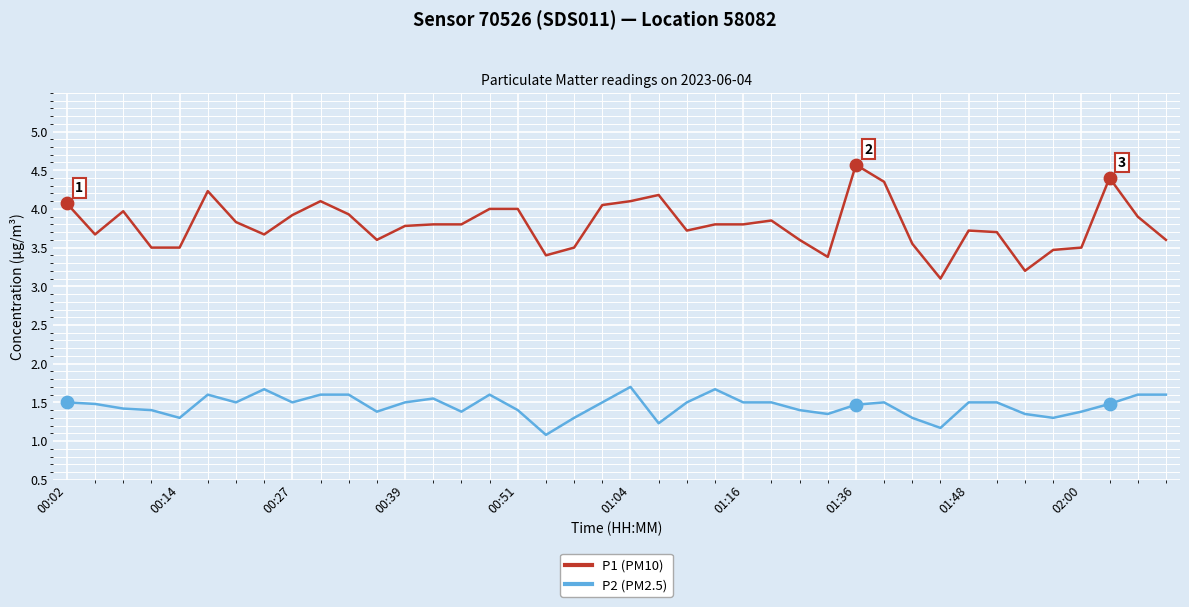

List the series in order of their peak value, lowest first.

P2 (PM2.5), P1 (PM10)